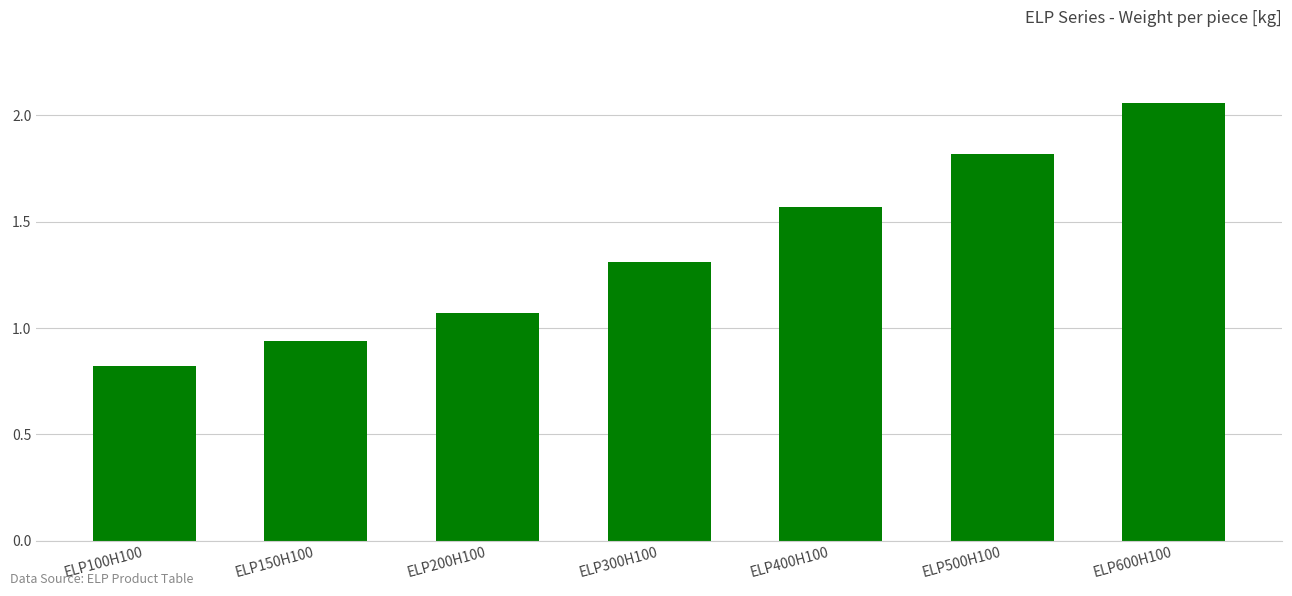

What position from the right is ELP500H100?

2